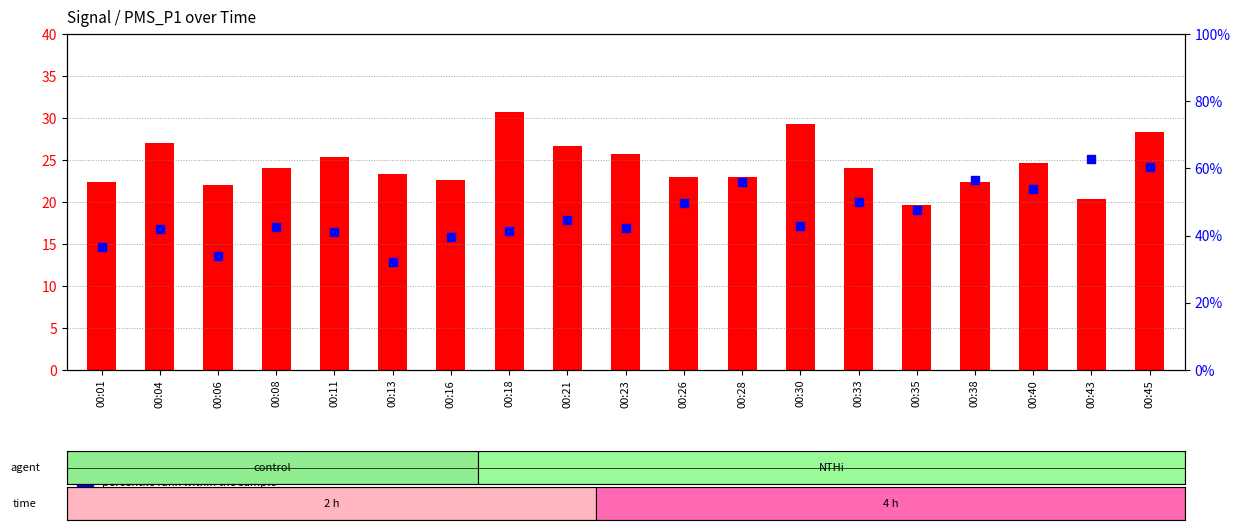

What is the total value across all series at 00:26?

72.7